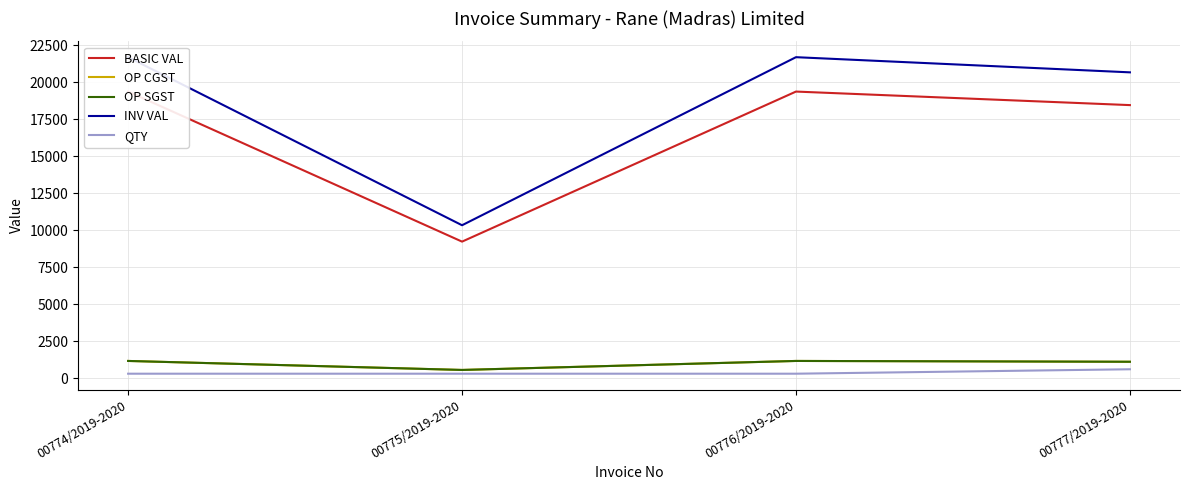

Between 00775/2019-2020 and 00777/2019-2020, which series saw the biggest shift?

INV VAL